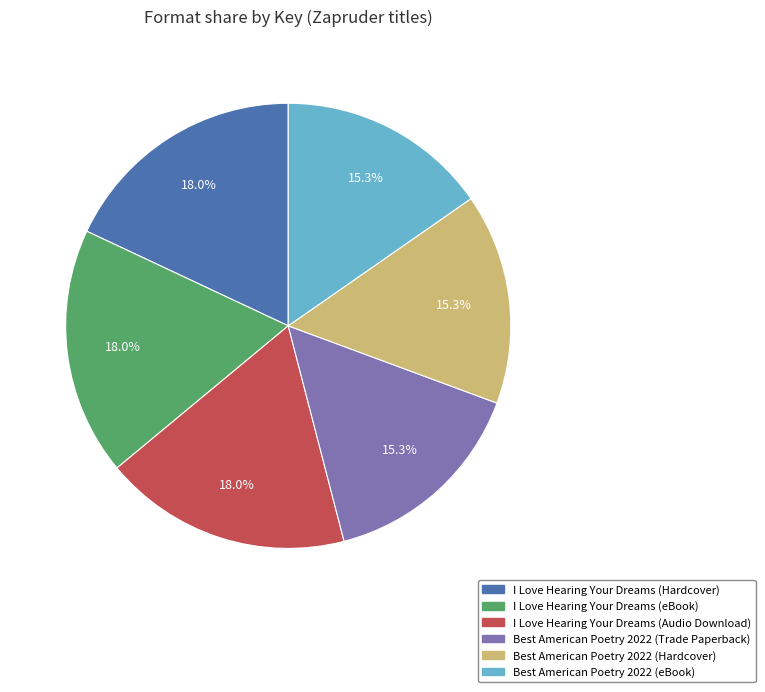

Combined, do I Love Hearing Your Dreams (eBook) and I Love Hearing Your Dreams (Hardcover) account for over 50%?

No